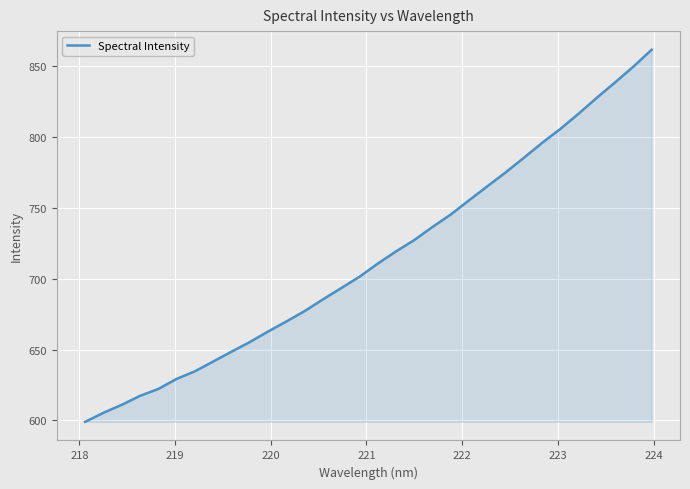

What is the minimum value shown in the chart?

599.0